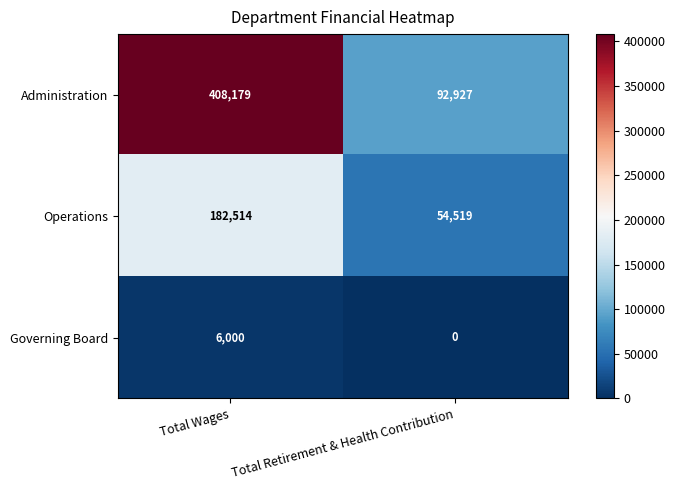

What is the approximate value of Governing Board at Total Wages?

6000